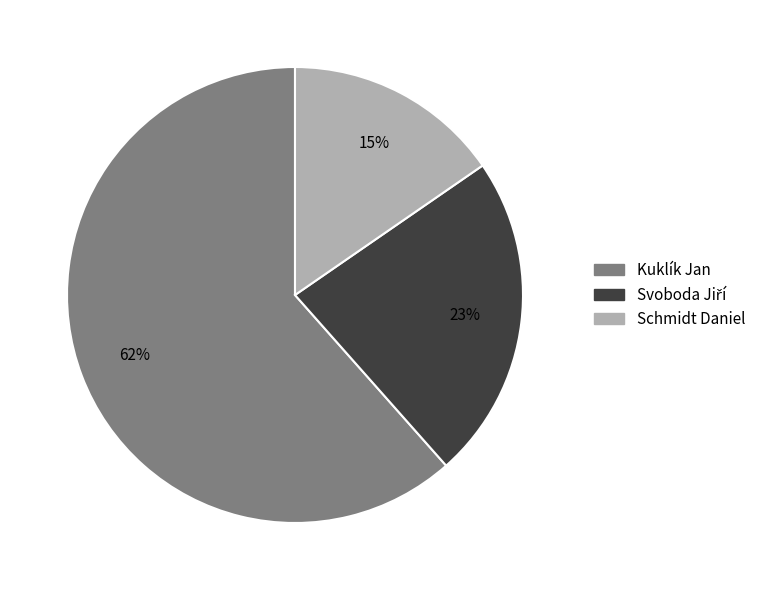

Which slice represents more than half of the pie?

Kuklík Jan